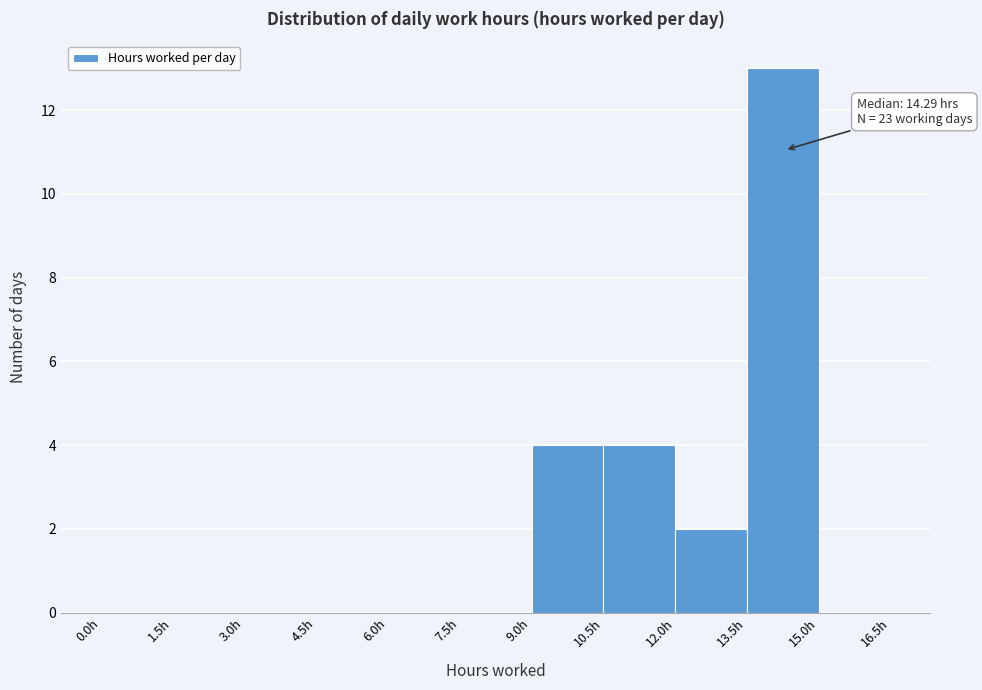

Over which range of the x-axis is the bar tallest?

13.5 to 15.0